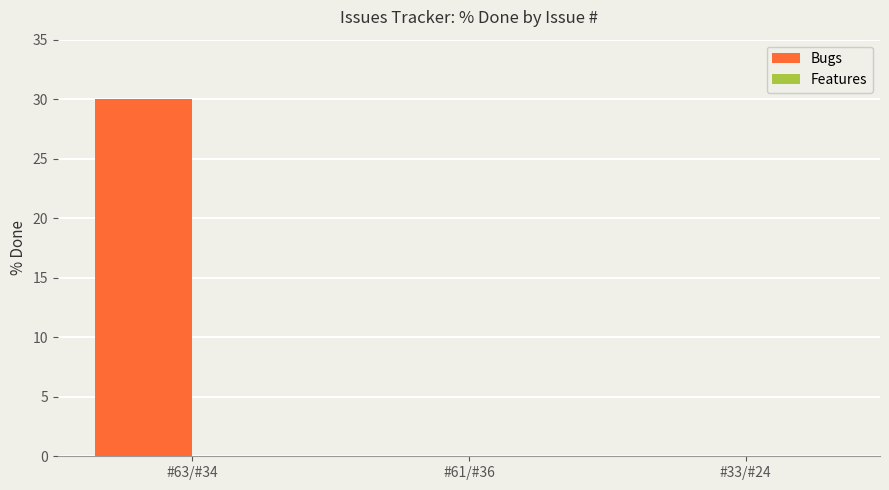

Between #63/#34 and #33/#24, which is larger?

#63/#34